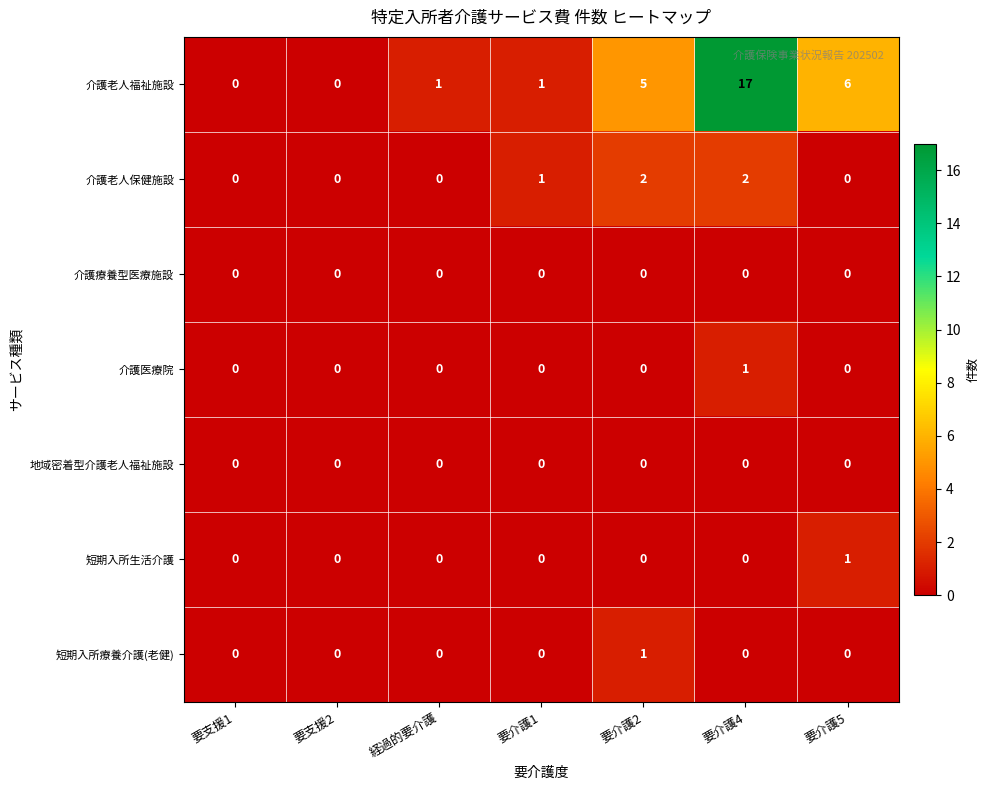

Which series has the largest range (max minus min)?

介護老人福祉施設